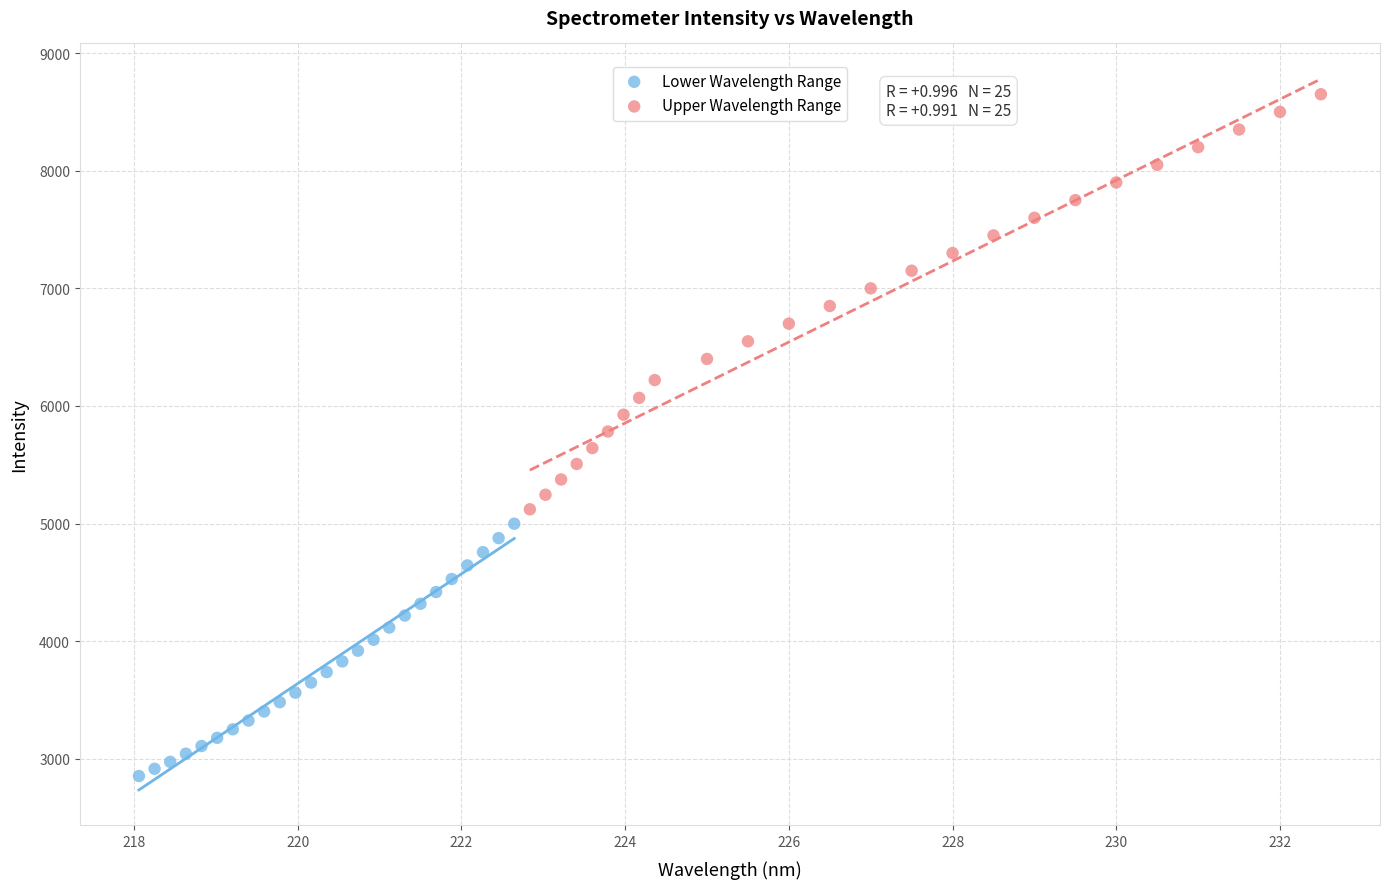

Which series has the largest Y range (max minus min)?

Upper Wavelength Range